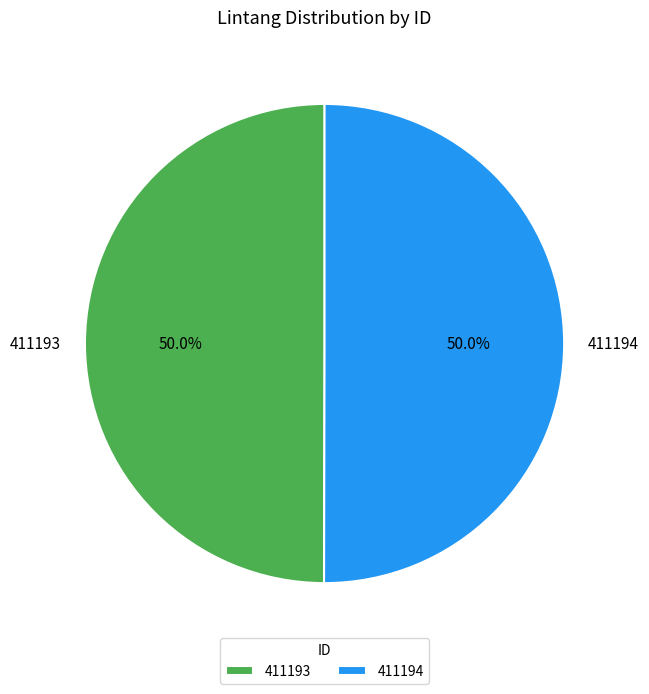

What percentage do 411193 and 411194 together represent?

100.0%